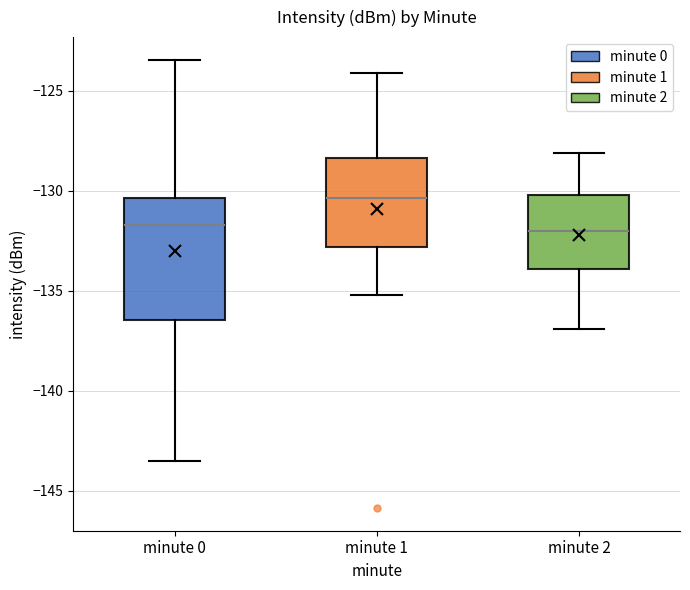

Where does the median line of the box for minute 2 sit on the y-axis? The values are not printed on the chart, so give them approximately, as read against the axis.

-132.0